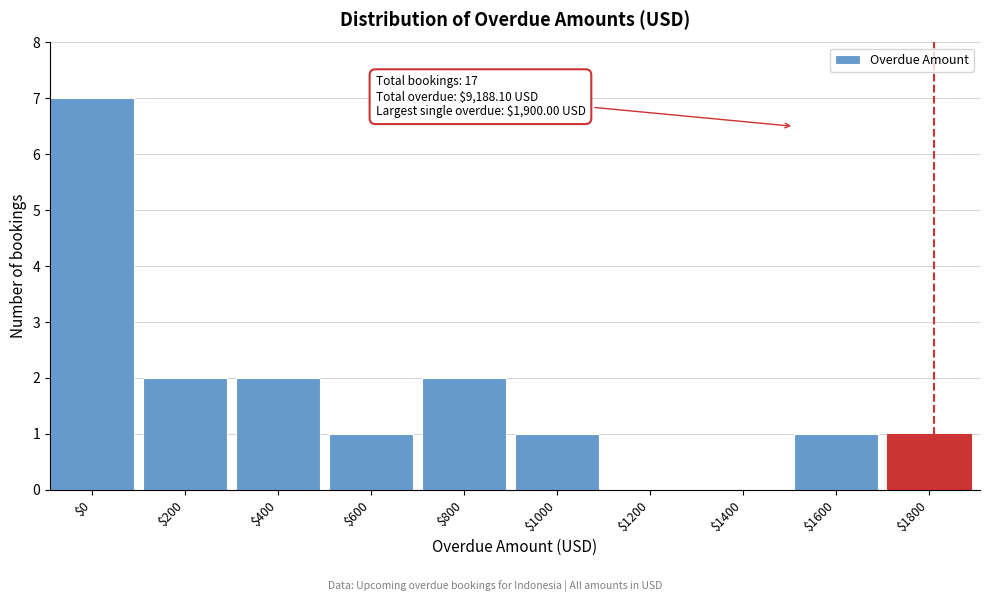

What is the greatest value displayed?

7